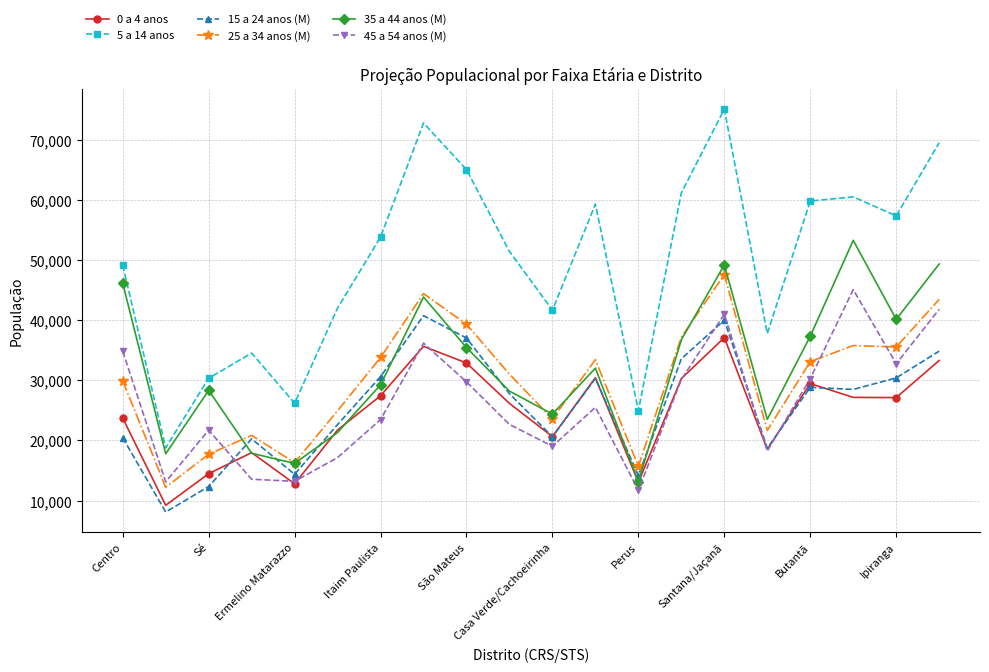

Which series ends up on top after the final intersection of 0 a 4 anos and 45 a 54 anos (M)?

45 a 54 anos (M)